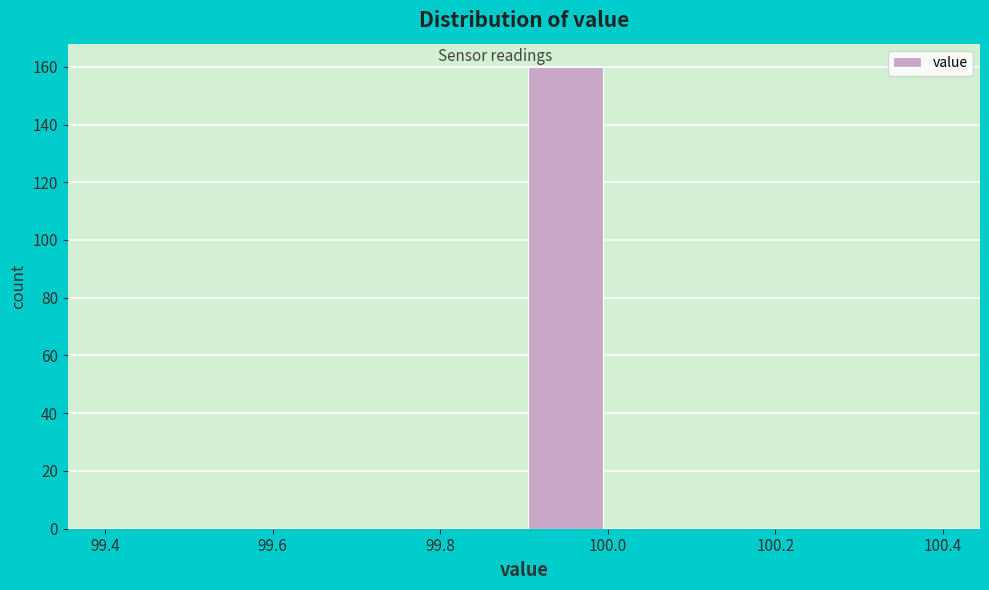

How tall is the bar that spans 99.9 to 100.0 on the x-axis? The values are not printed on the chart, so give them approximately, as read against the axis.

160